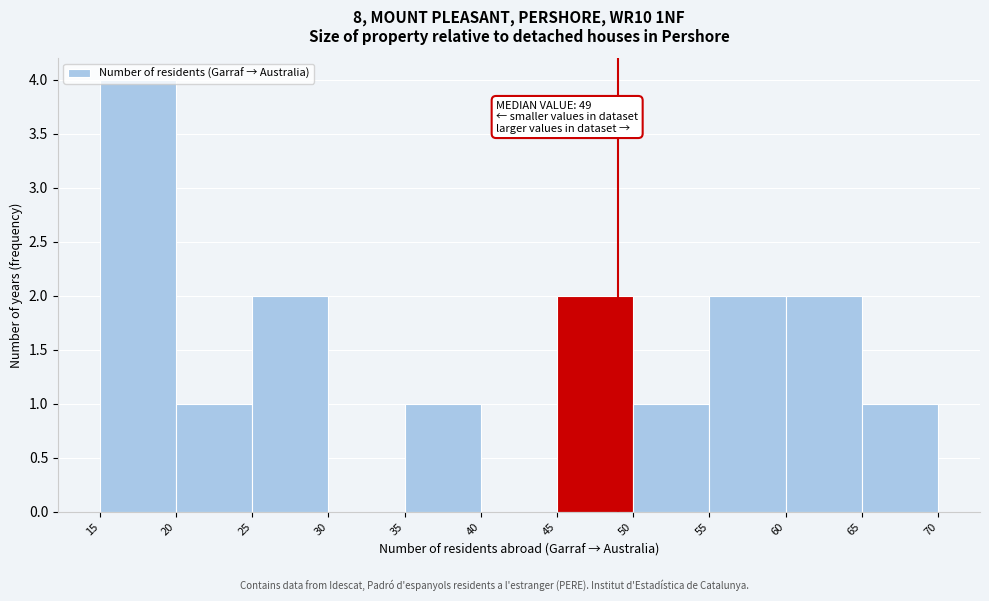

Which range on the x-axis has the tallest bar?

15 to 20